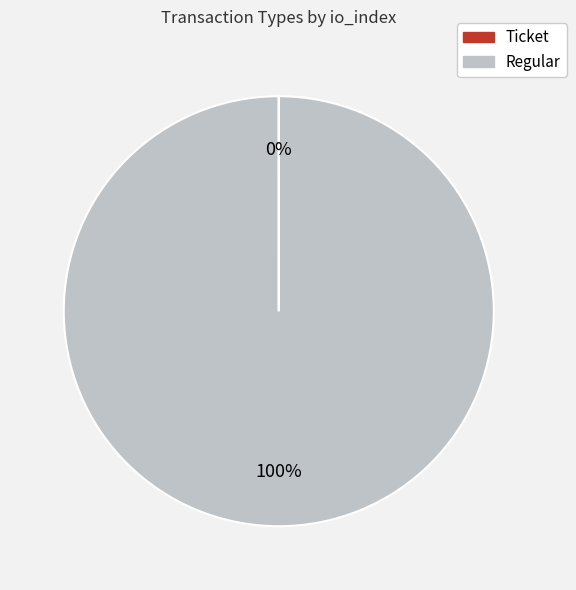

To the nearest percent, what is the average slice percentage?

50%